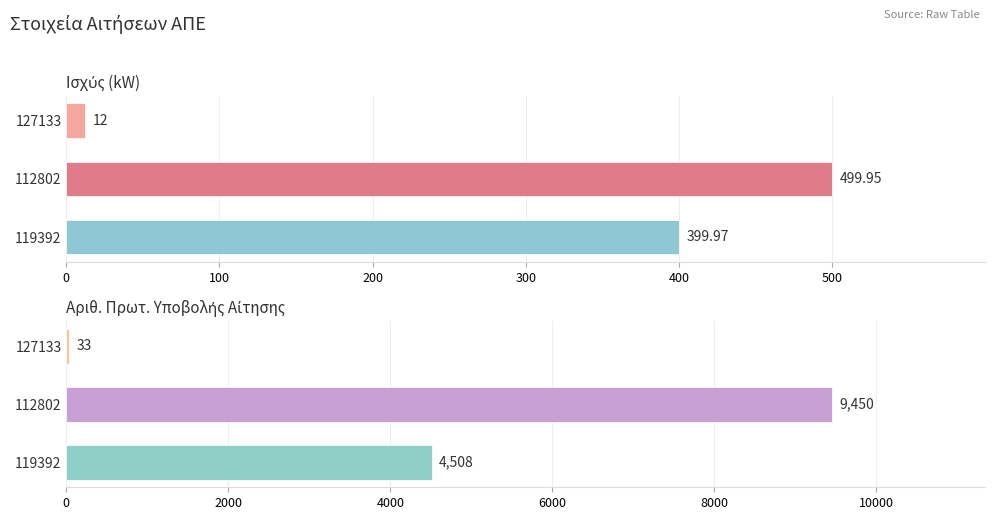

What is the value of the Ισχύς (kW) bar at the 2nd from the left?

499.9